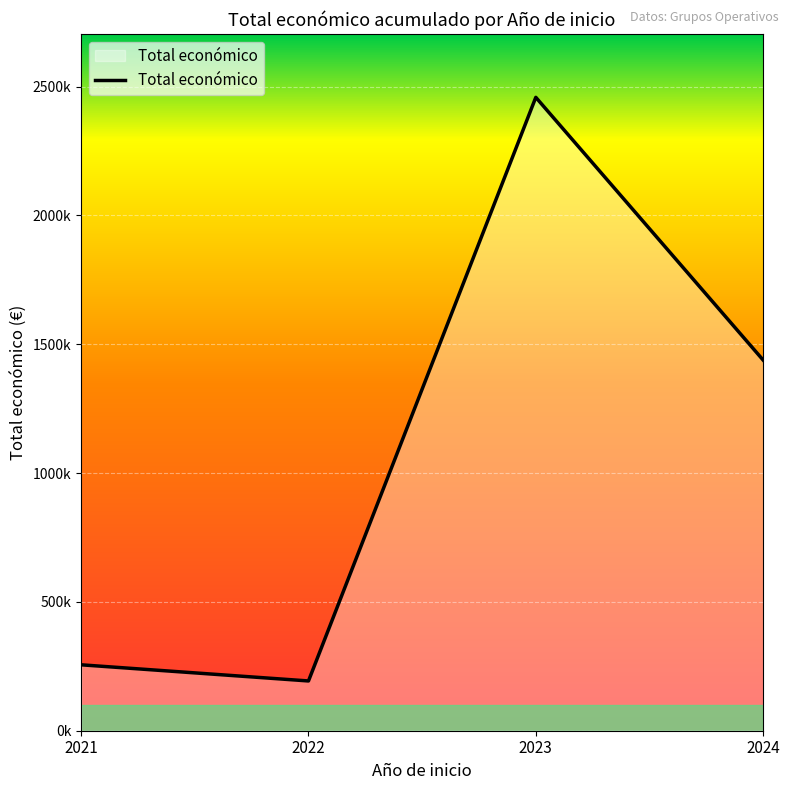

What is the greatest value displayed?

2458250